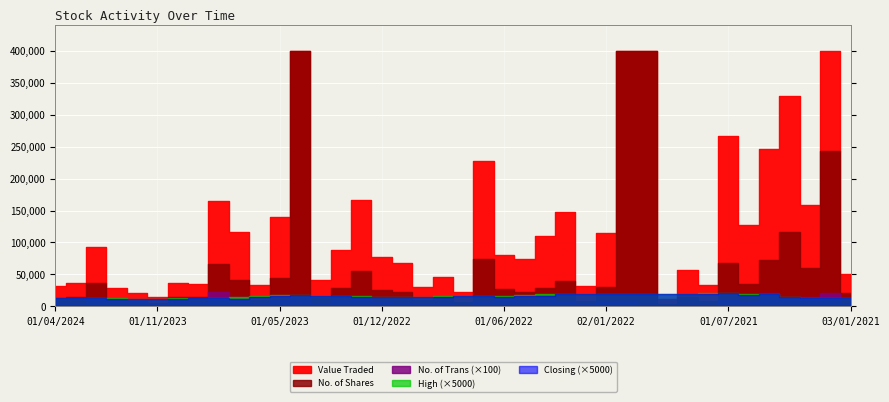

What is the spread (max minus min) of values at 02/07/2023?

116913.5